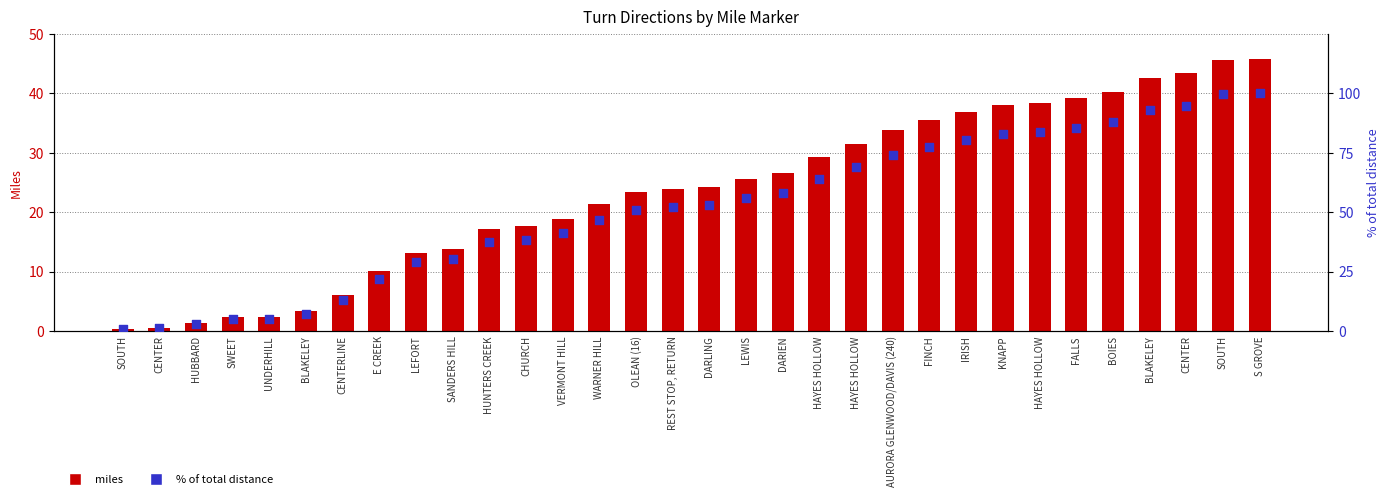

What is the total value across all series at E CREEK?

32.2